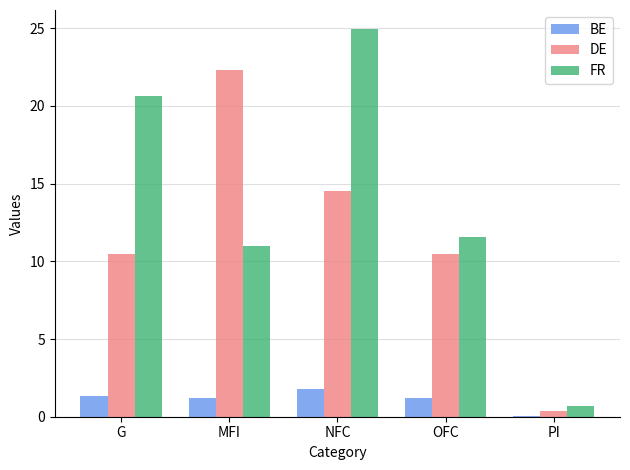

What is the sum of all BE values?

5.6